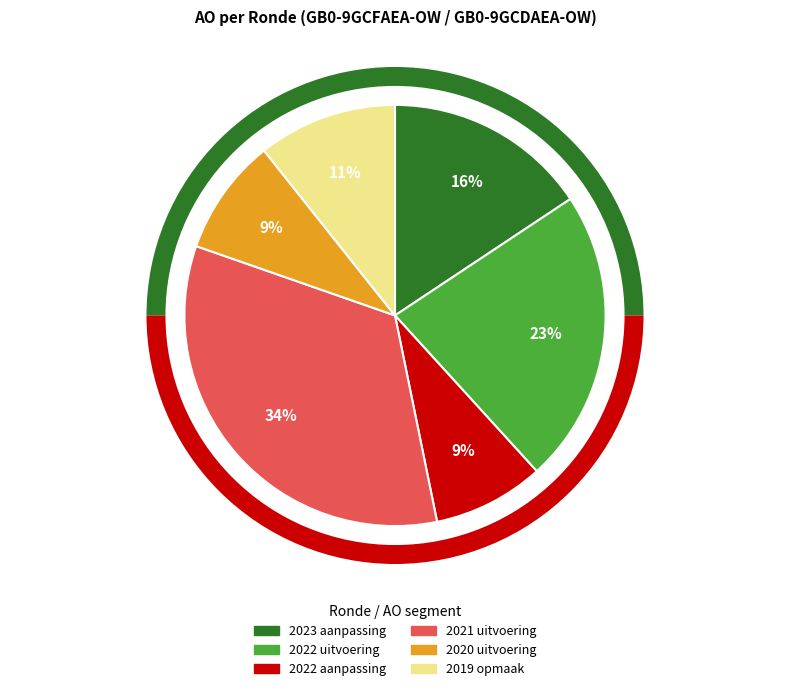

Does any single category account for the majority?

No